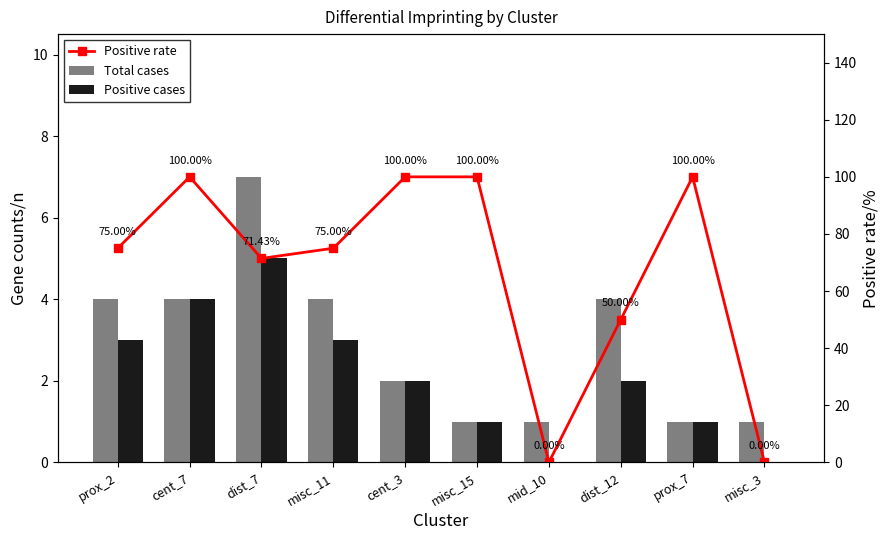

How many data points does each series have?

10